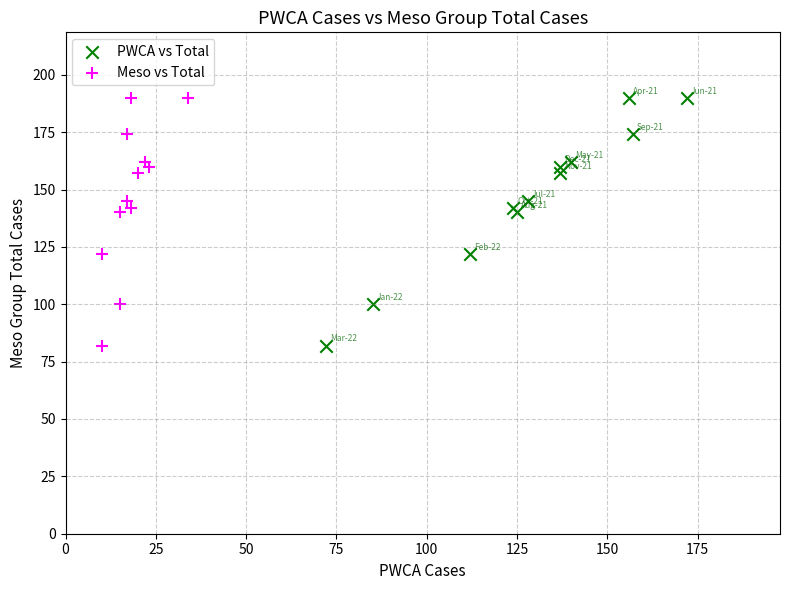

What are all the series names shown in the legend?

PWCA vs Total, Meso vs Total